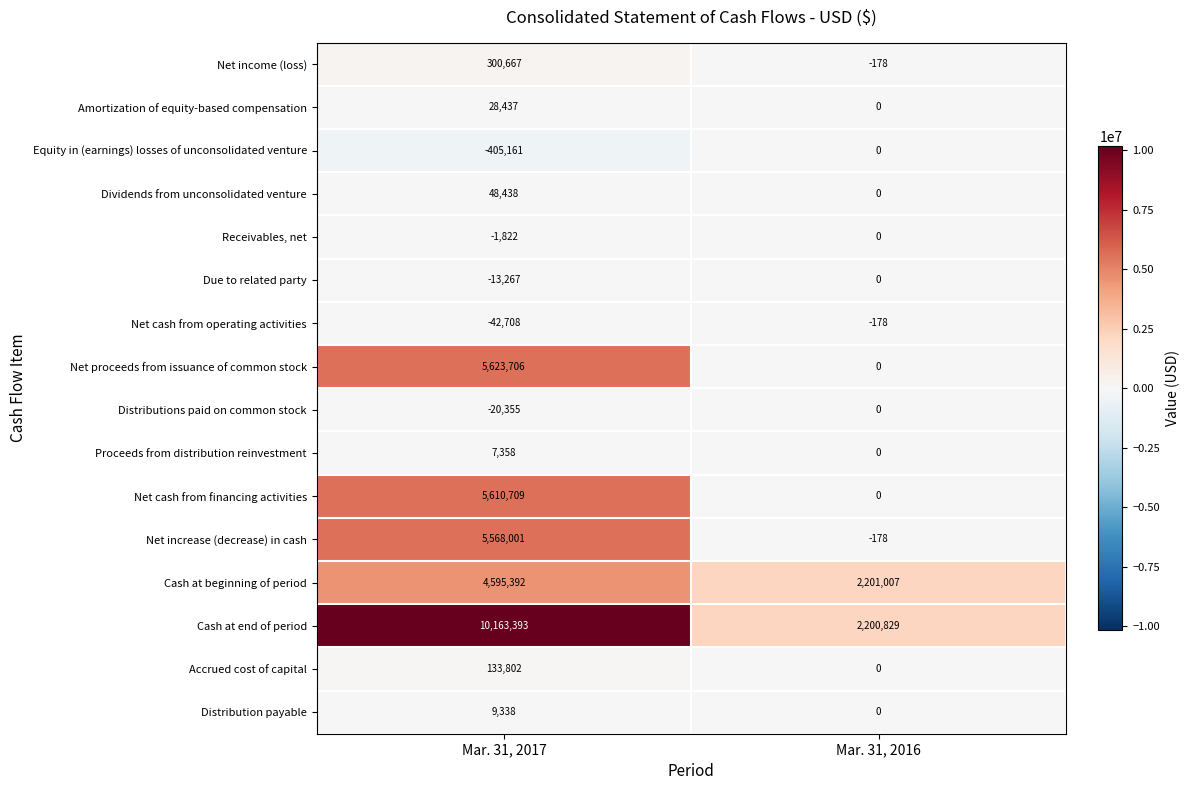

What is the difference between the maximum and minimum values in the Net income (loss) series?

300845